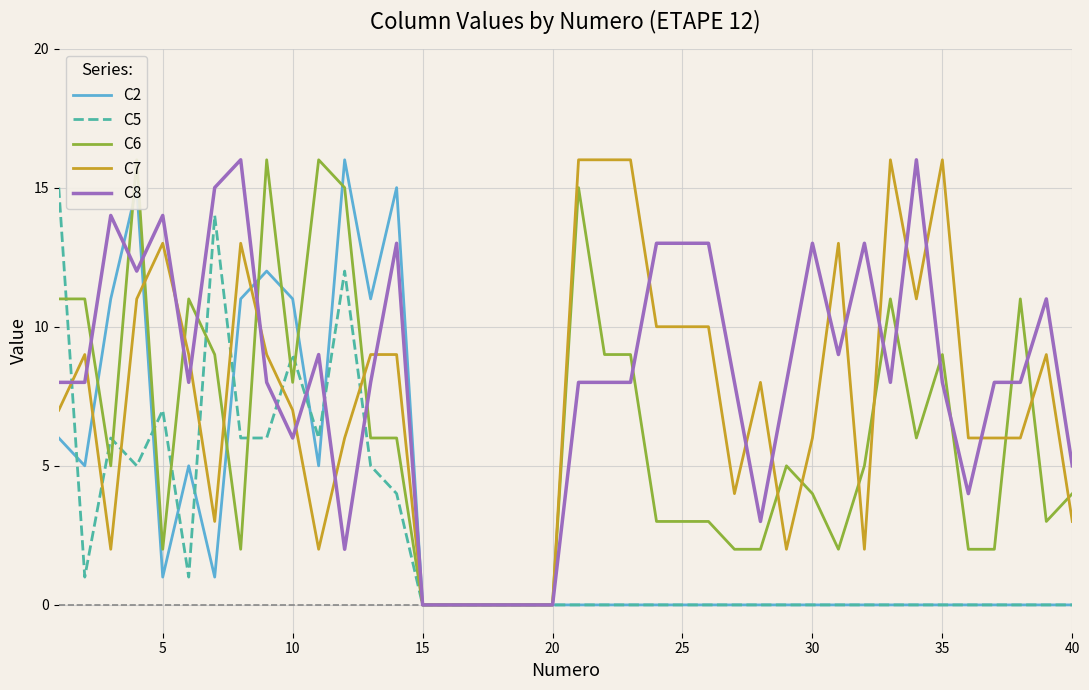

At how many categories does at least one series exceed 10?

28